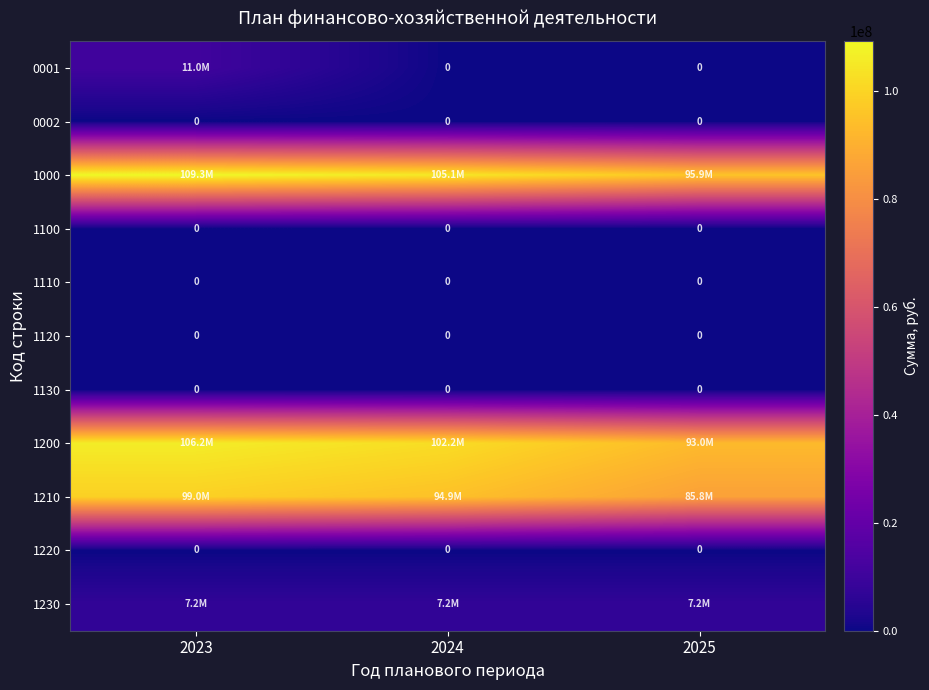

Which series has the largest total across all categories?

1000